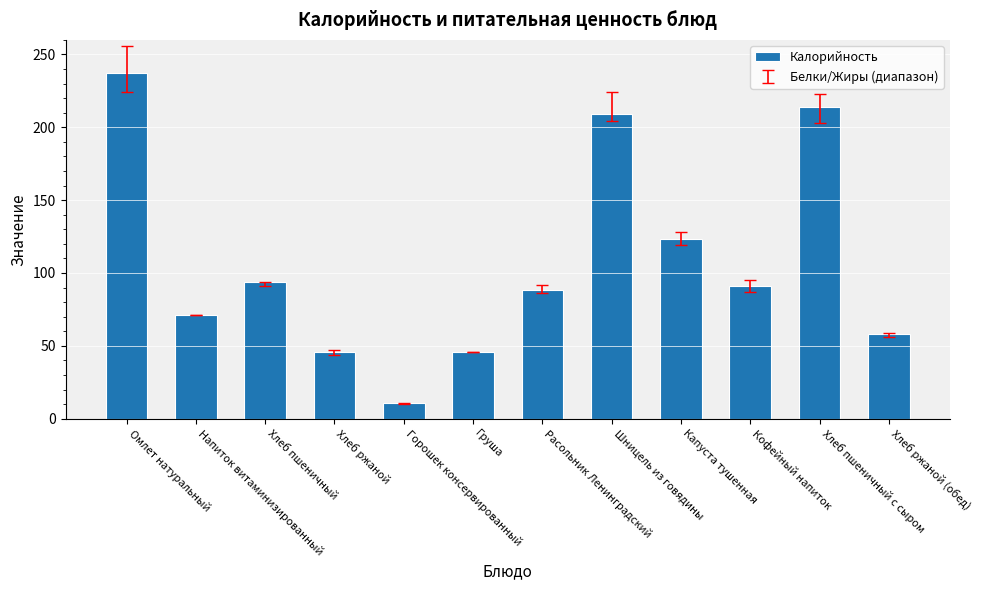

What is the sum of the values at Хлеб ржаной (обед) and Капуста тушенная?

181.0